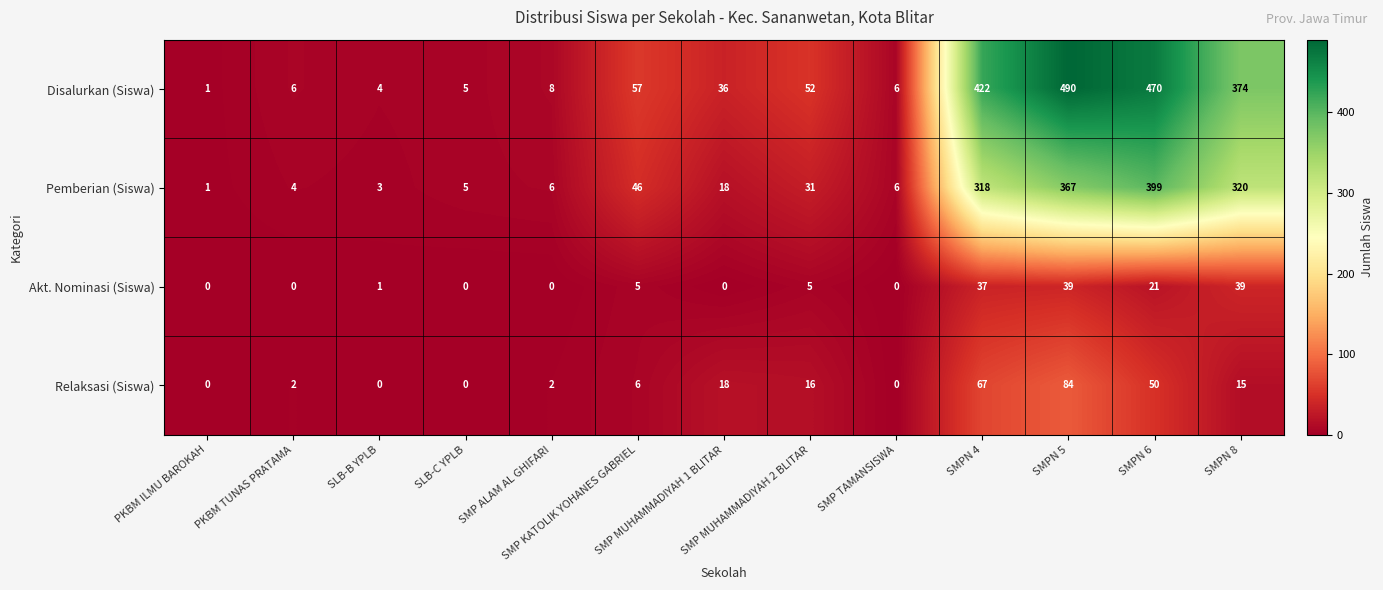

What is the sum of all Pemberian (Siswa) values?

1524